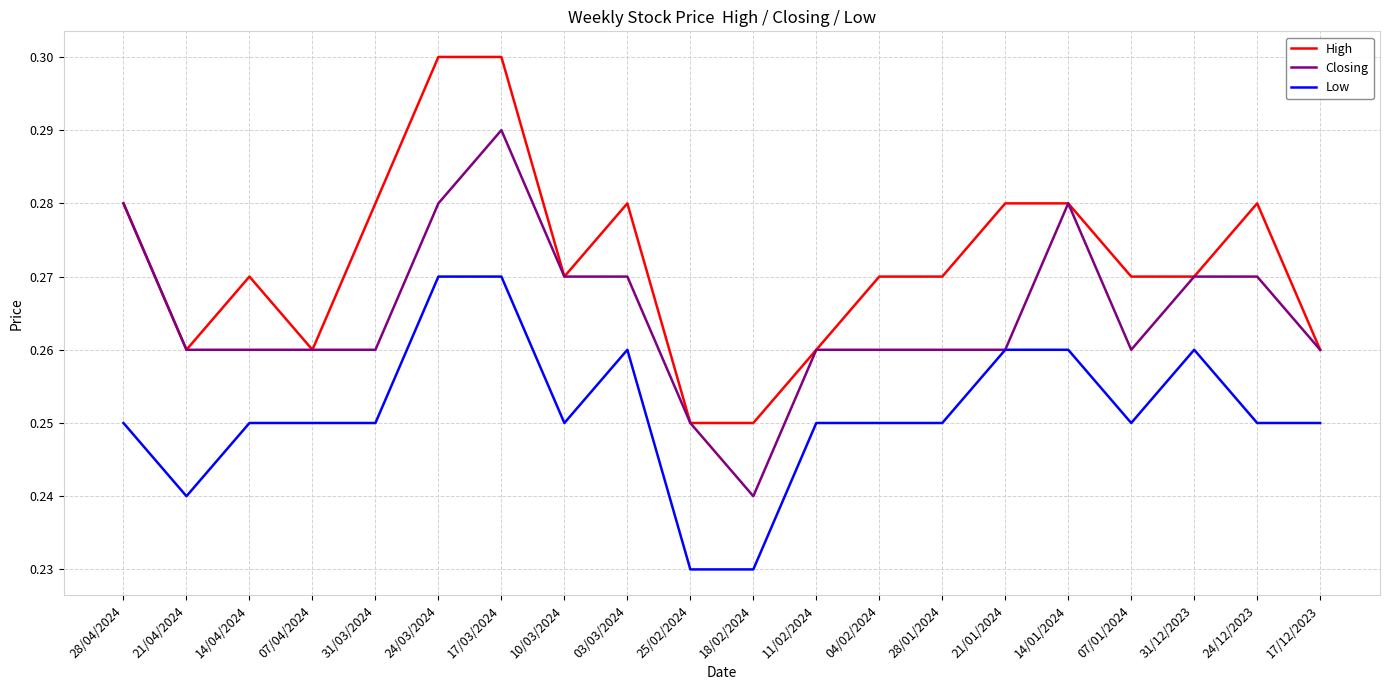

What position from the right is 24/12/2023?

2